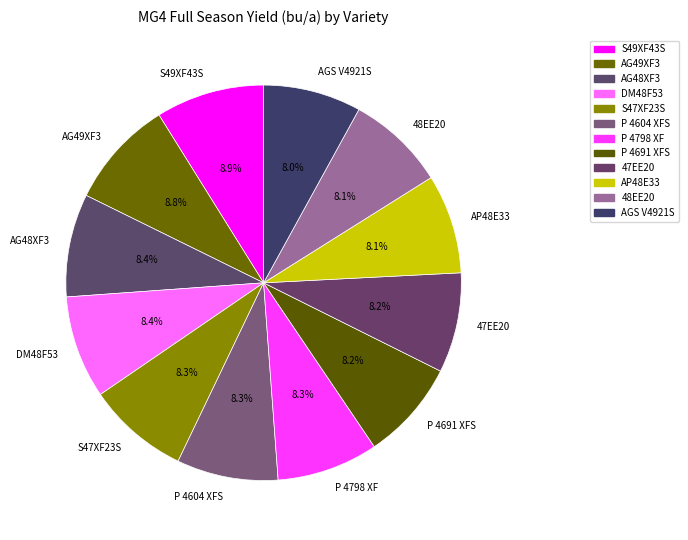

To the nearest percent, what percentage of the pie is P 4604 XFS?

8%